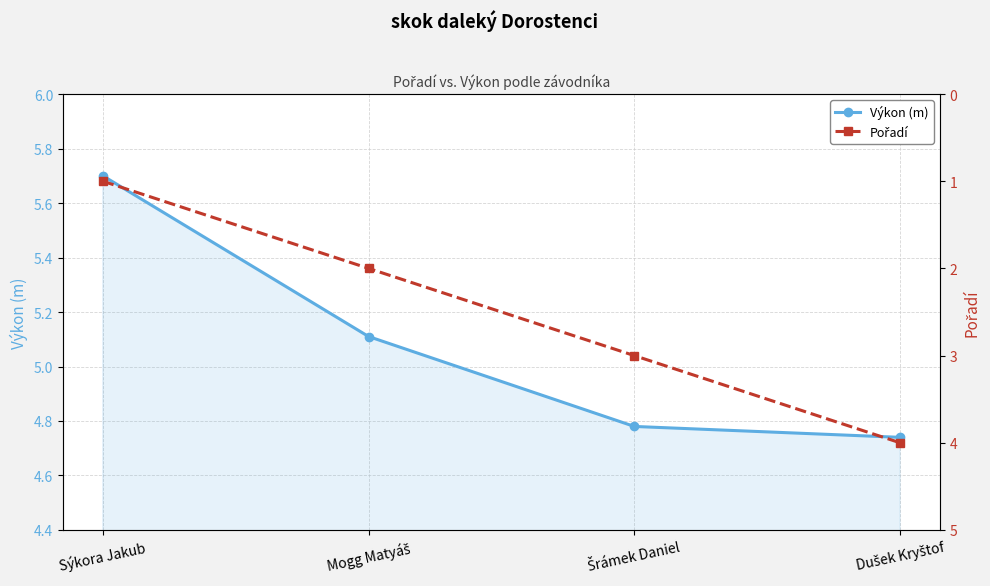

Reading left to right, transcribe all the data shown in this chart.

Výkon (m): Sýkora Jakub=5.7	Mogg Matyáš=5.1	Šrámek Daniel=4.8	Dušek Kryštof=4.7
Pořadí: Sýkora Jakub=1.0	Mogg Matyáš=2.0	Šrámek Daniel=3.0	Dušek Kryštof=4.0